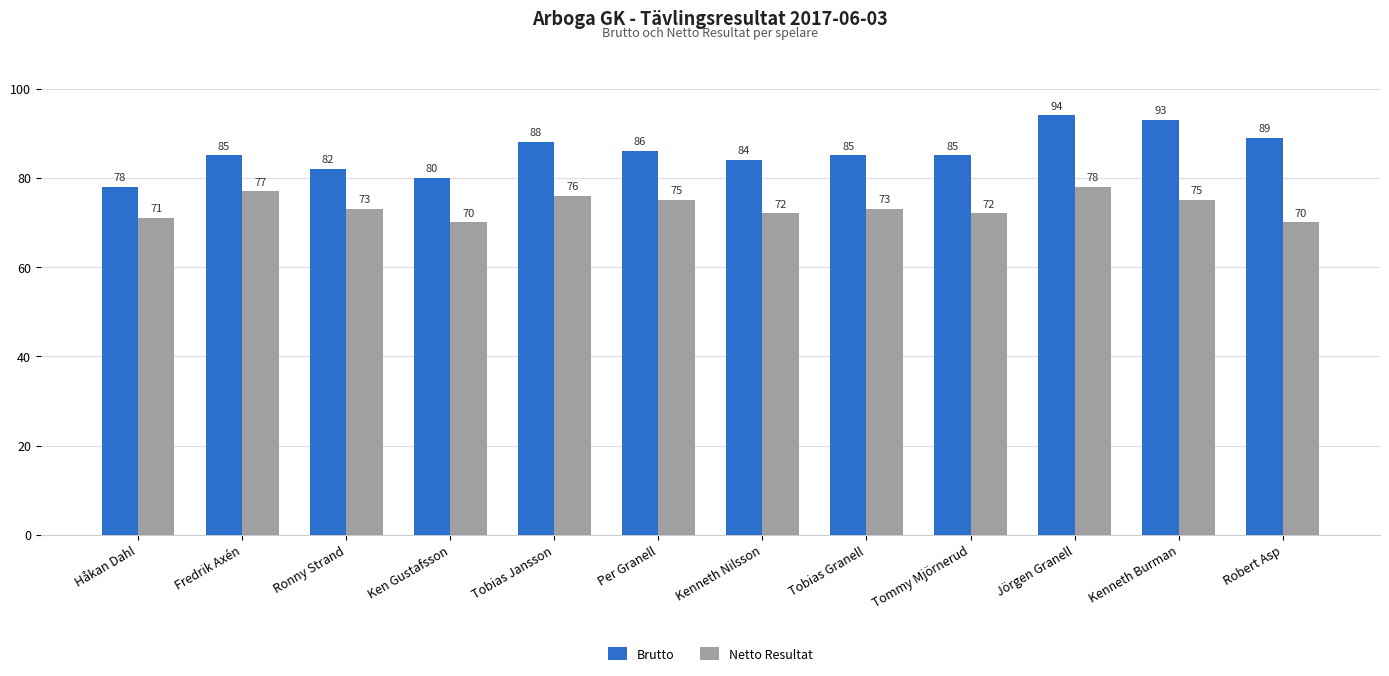

The Brutto series shows 82 at Ronny Strand. True or false?

True